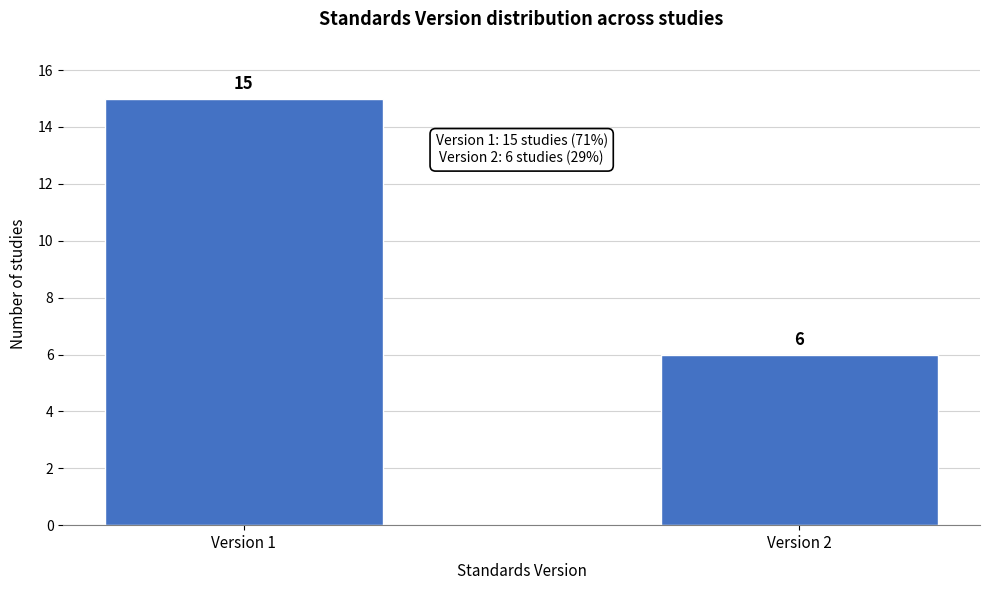

Reading left to right, what are all the values shown in this chart?

Version 1=15	Version 2=6